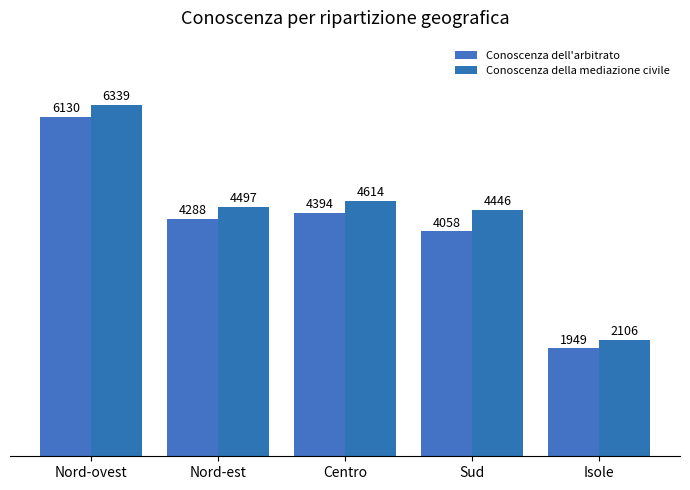

At Centro, list the series in order from smallest to largest.

Conoscenza dell'arbitrato, Conoscenza della mediazione civile